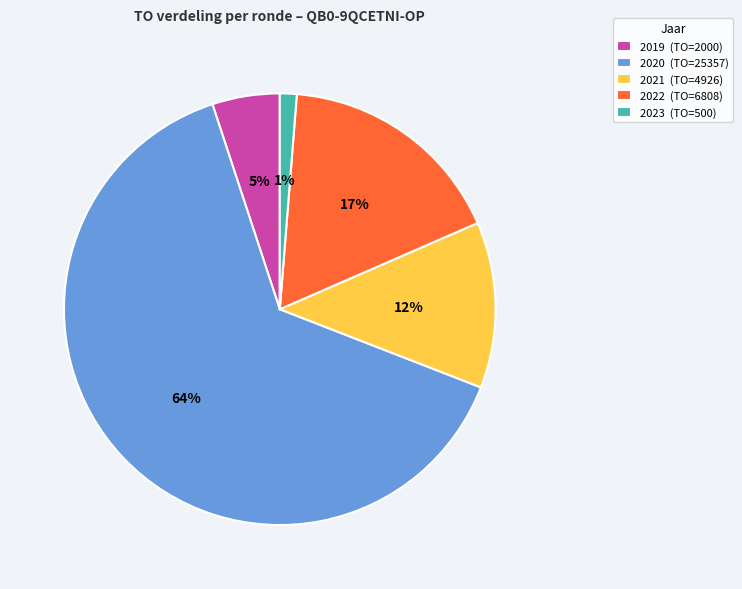

Do 2021 (TO=4926) and 2023 (TO=500) together represent more than half of the pie?

No